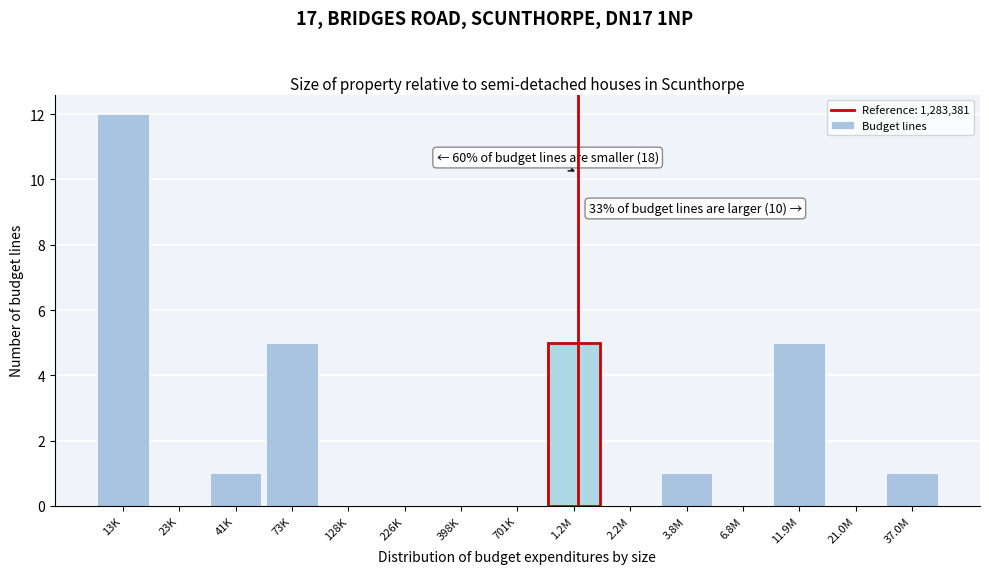

Reading left to right, list all the values displayed in this chart.

13K=12	23K=0	41K=1	73K=5	128K=0	226K=0	398K=0	701K=0	1.2M=5	2.2M=0	3.8M=1	6.8M=0	11.9M=5	21.0M=0	37.0M=1